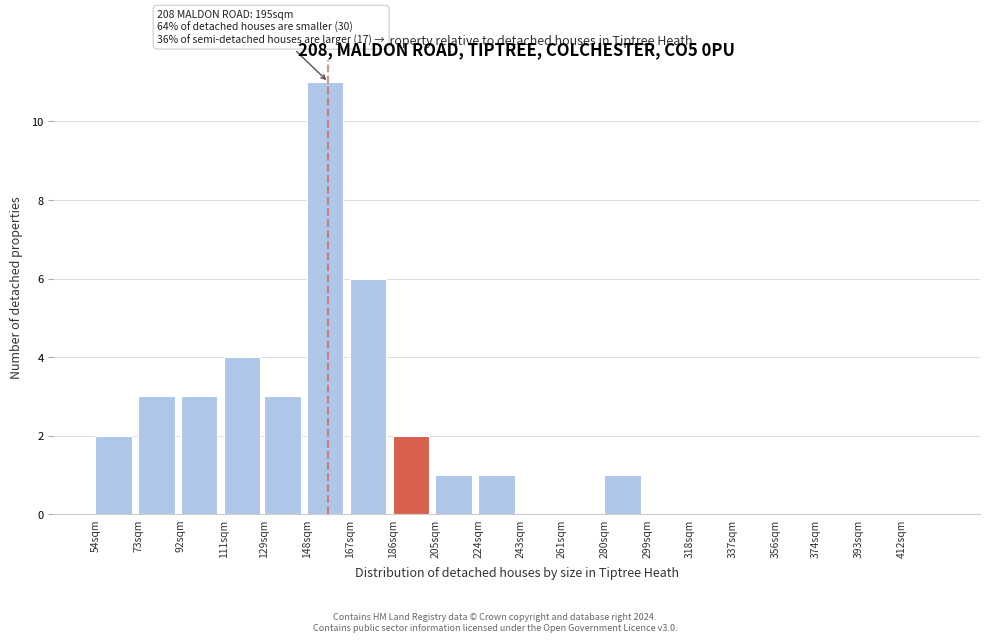

Reading left to right, what are all the values shown in this chart?

54sqm=2	73sqm=3	92sqm=3	111sqm=4	129sqm=3	148sqm=11	167sqm=6	186sqm=2	205sqm=1	224sqm=1	243sqm=0	261sqm=0	280sqm=1	299sqm=0	318sqm=0	337sqm=0	356sqm=0	374sqm=0	393sqm=0	412sqm=0